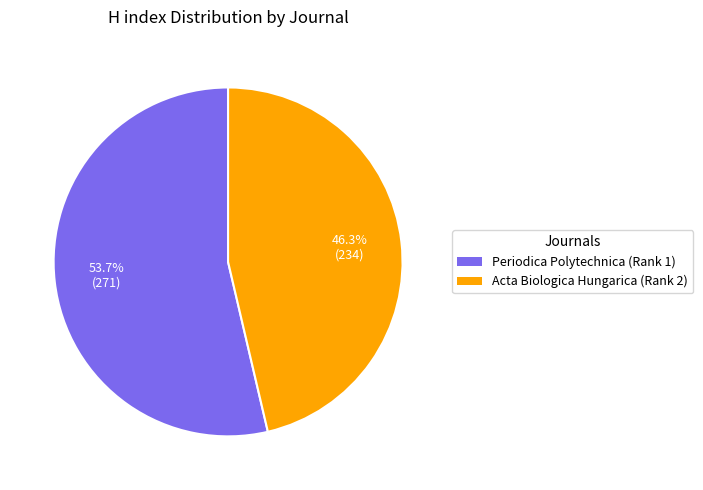

Is there a majority slice in this chart?

Yes